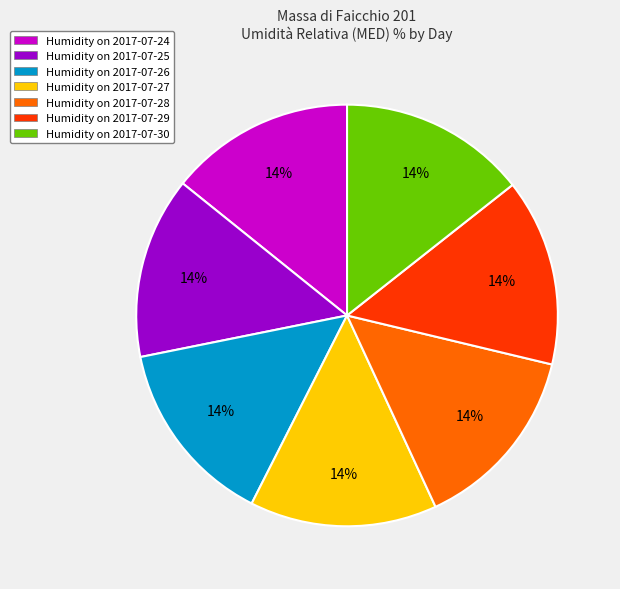

What percentage is the Humidity on 2017-07-28 slice, to the nearest percent?

14%